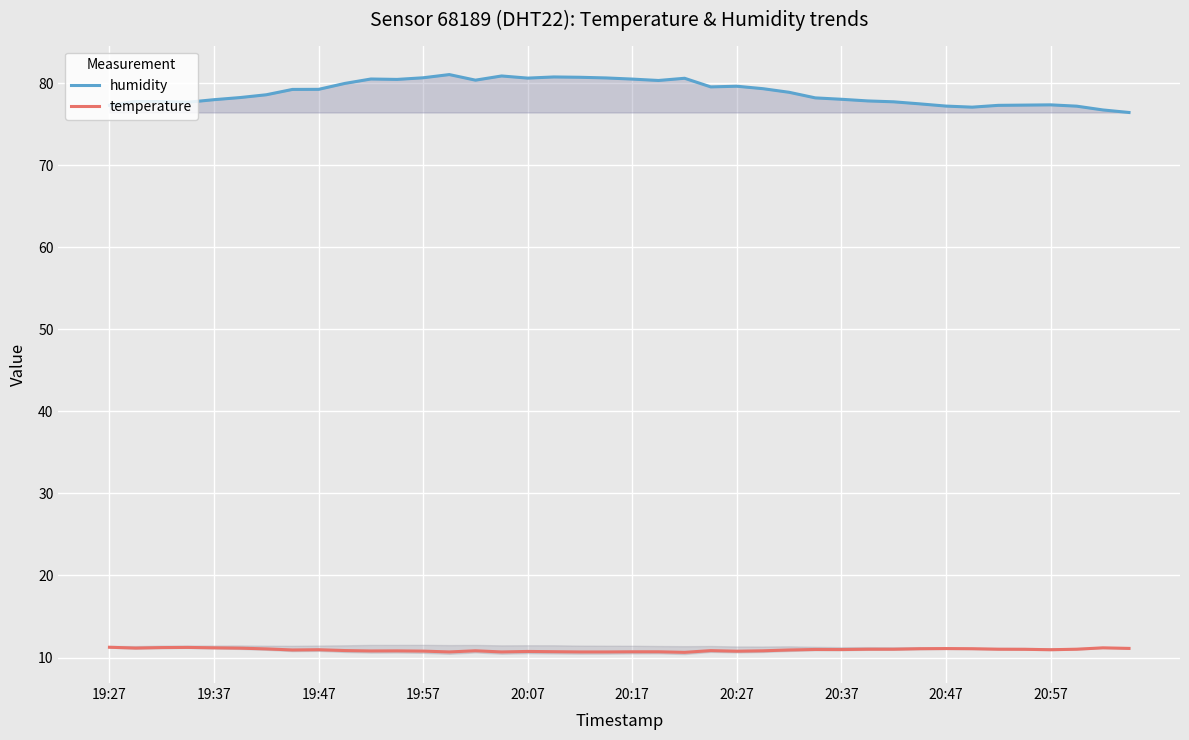

Does the chart display data point markers on the line(s)?

No